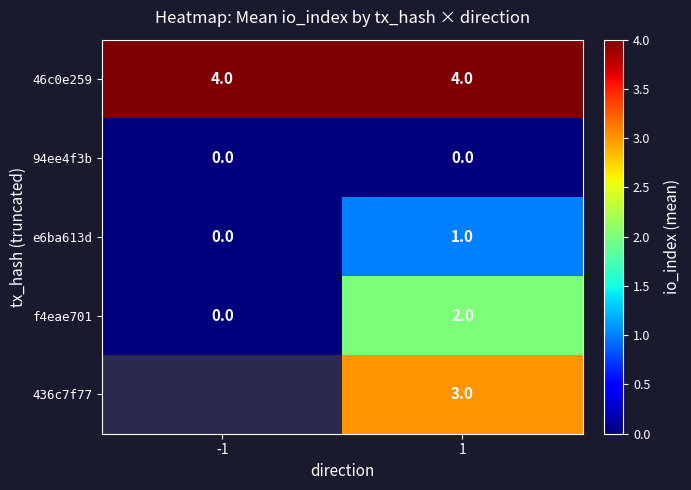

At 1, list the series in order from largest to smallest.

46c0e259, 436c7f77, f4eae701, e6ba613d, 94ee4f3b